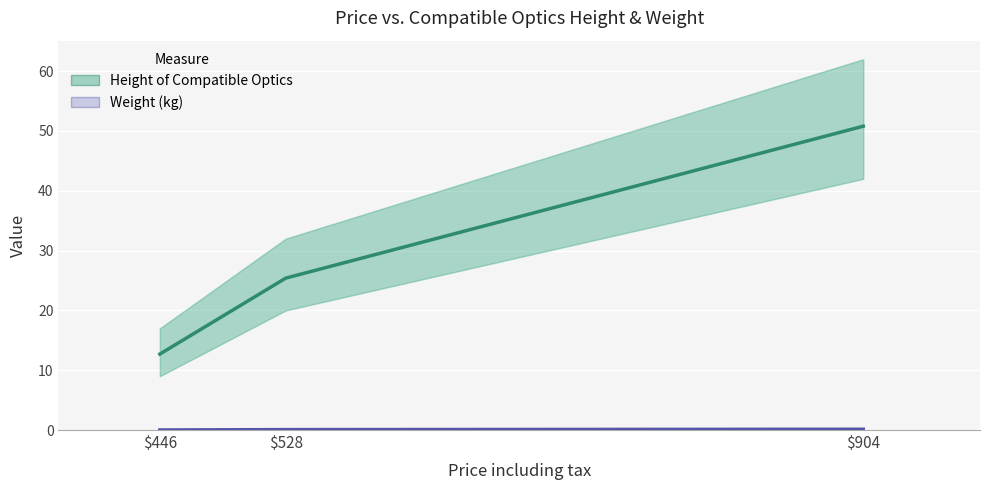

Reading left to right, list all the values displayed in this chart.

Height of Compatible Optics: $446=12.7	$528=25.4	$904=50.8
Weight (kg): $446=0.0	$528=0.1	$904=0.1